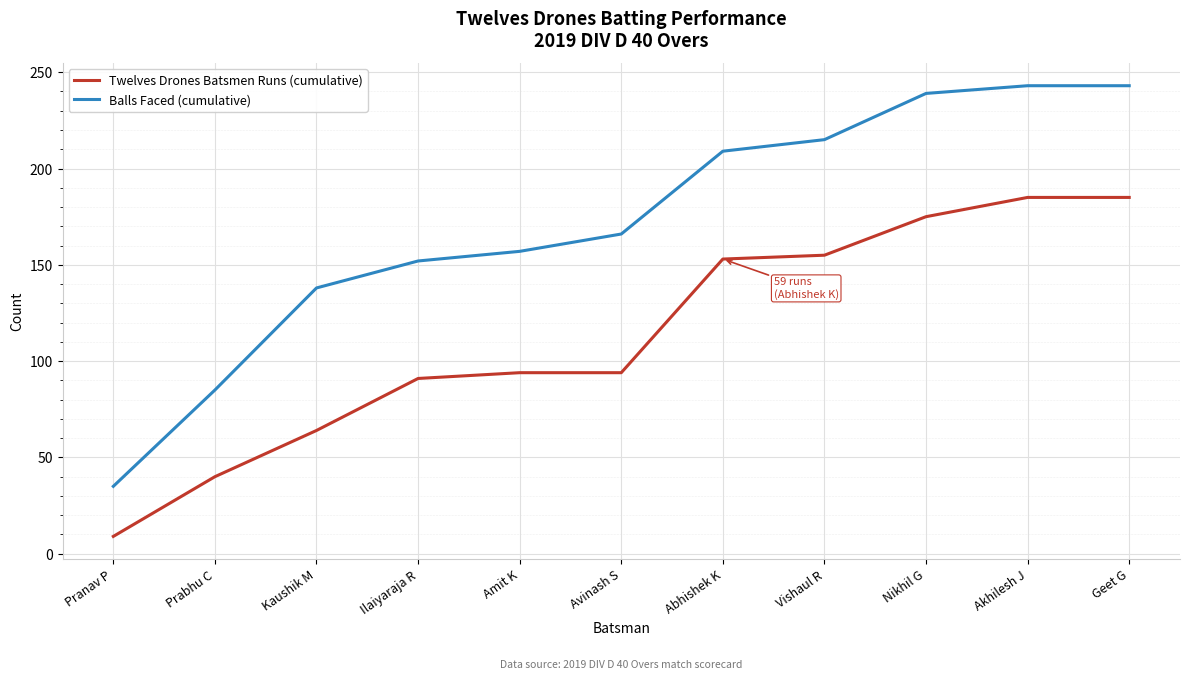

Rank the series by their maximum value, from lowest to highest.

Twelves Drones Batsmen Runs (cumulative), Balls Faced (cumulative)